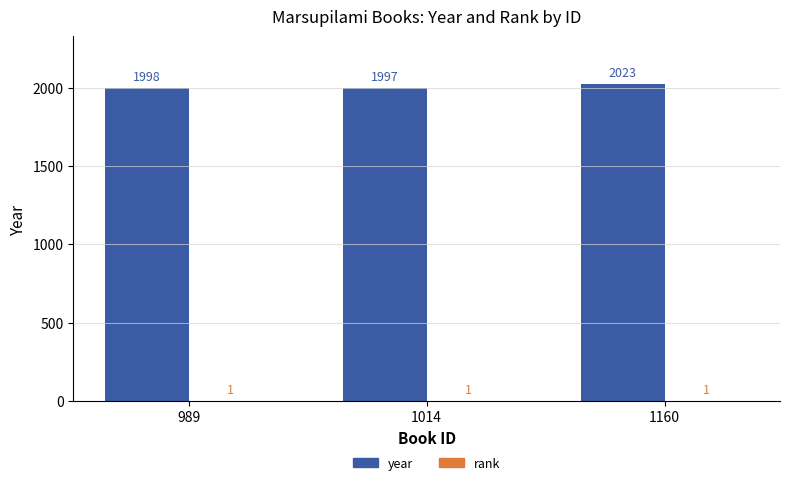

How many series are shown in this chart?

2